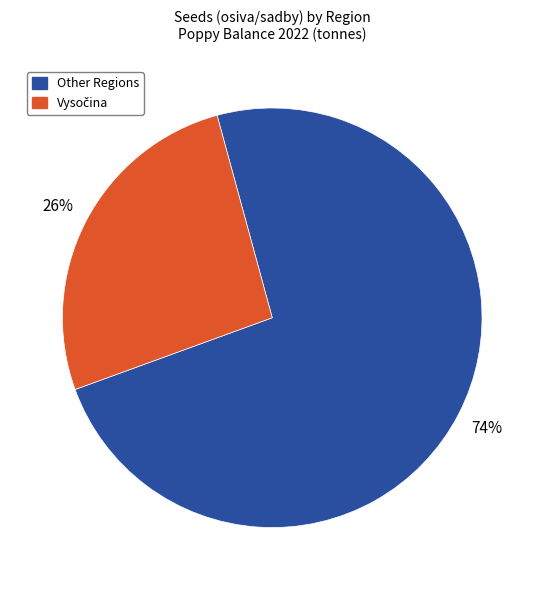

Is there any slice that represents more than half of the pie?

Yes